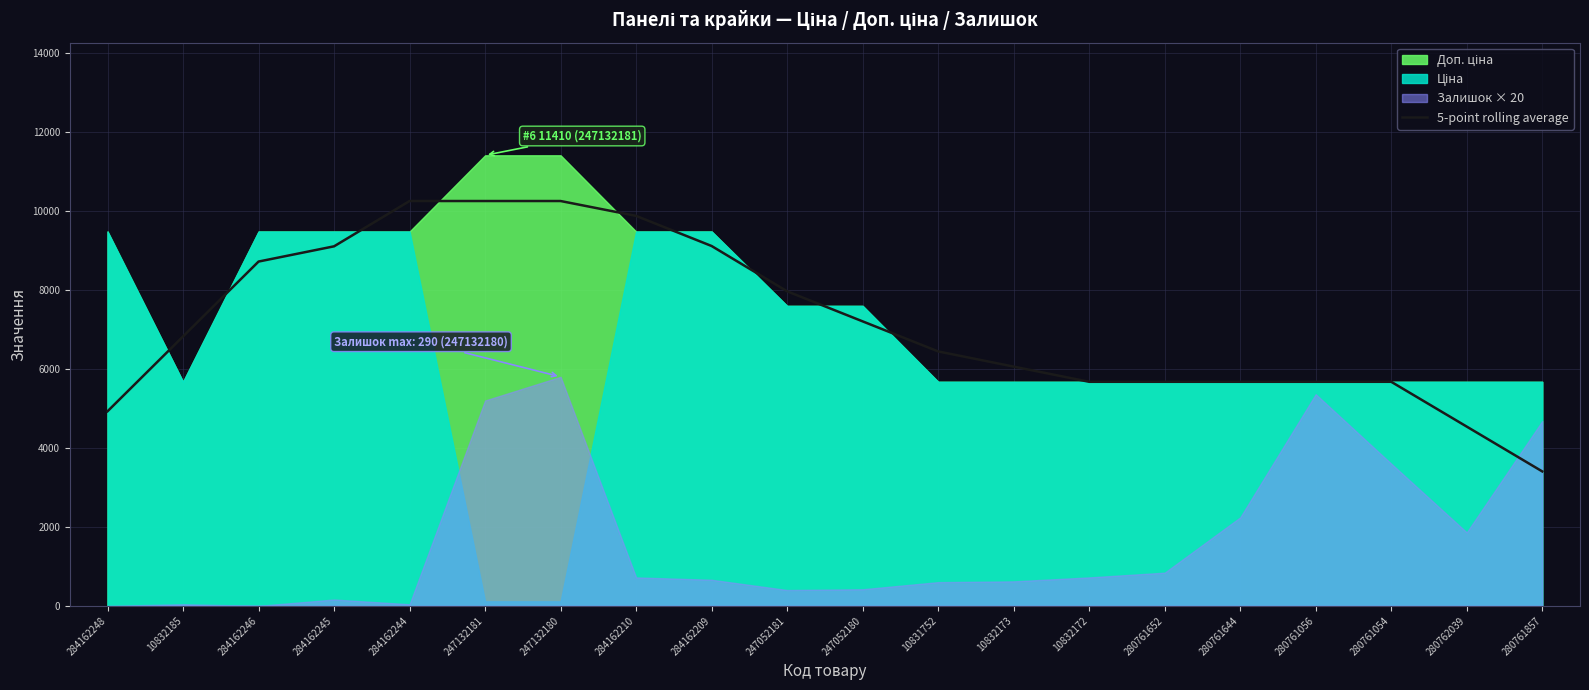

Reading left to right, extract all data points from this chart.

4926.8	6822.8	8718.8	9104.8	10252.0	10252.0	10252.0	9875.3	9112.6	7965.4	7204.2	6442.9	6058.4	5673.8	5673.8	5673.8	5673.8	5673.8	4539.1	3404.3